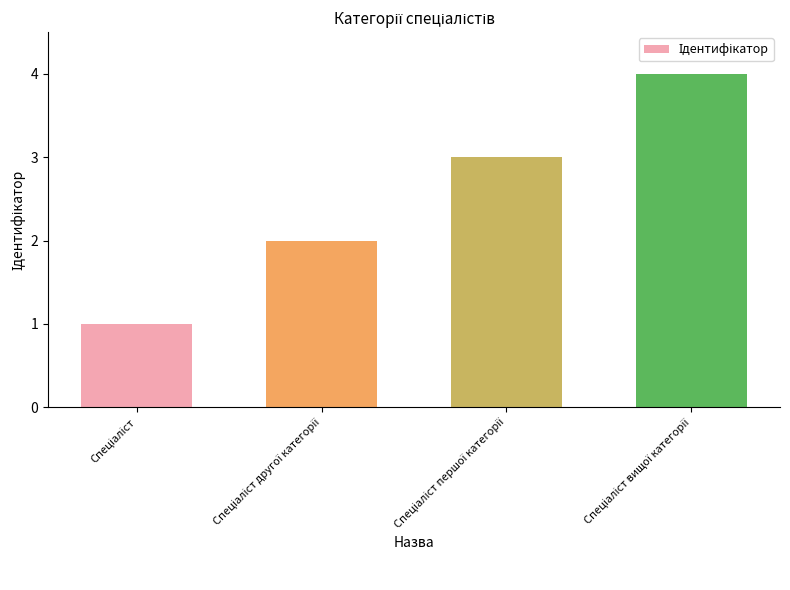

Reading left to right, what are all the values shown in this chart?

1	2	3	4